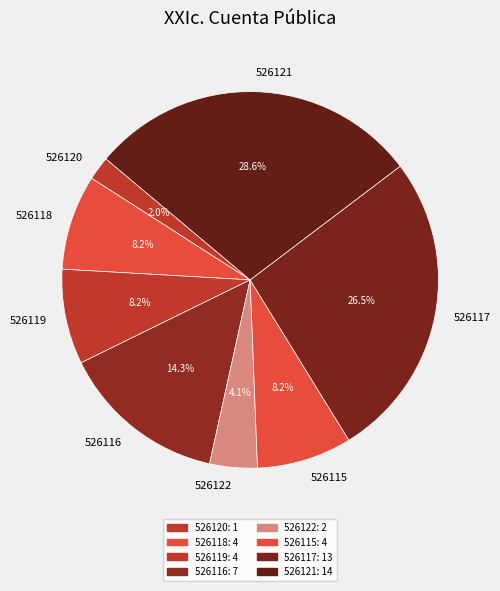

Which category has the smallest portion of the pie?

526120